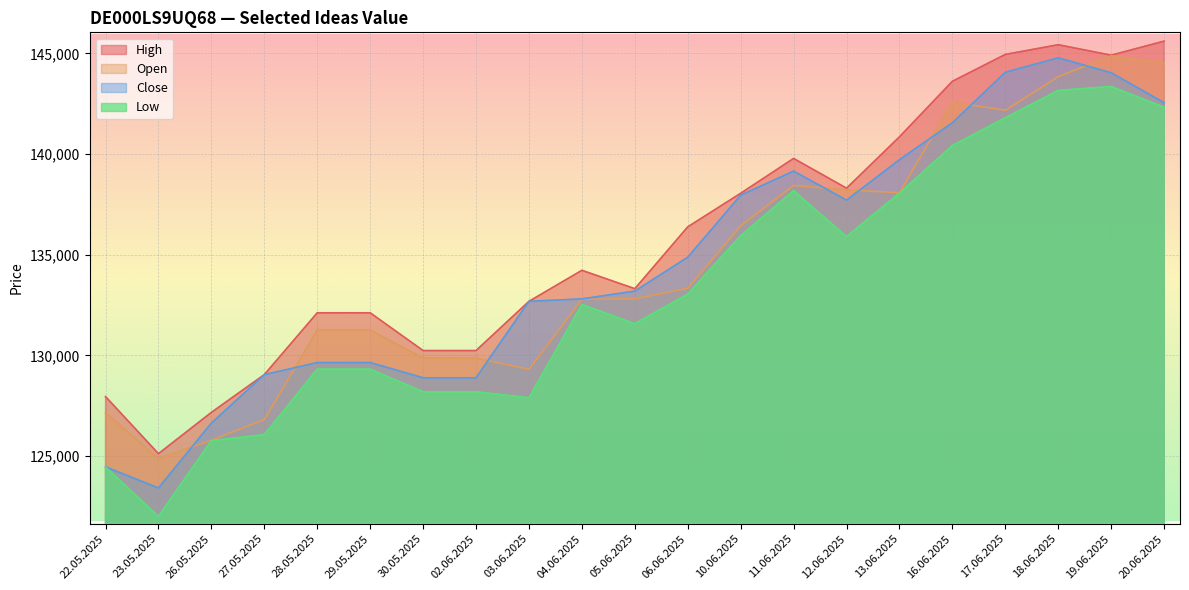

Which series has the largest total across all categories?

High